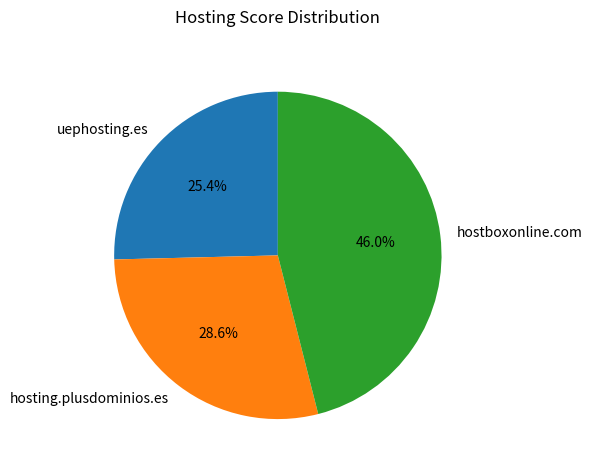

Is there a majority slice in this chart?

No